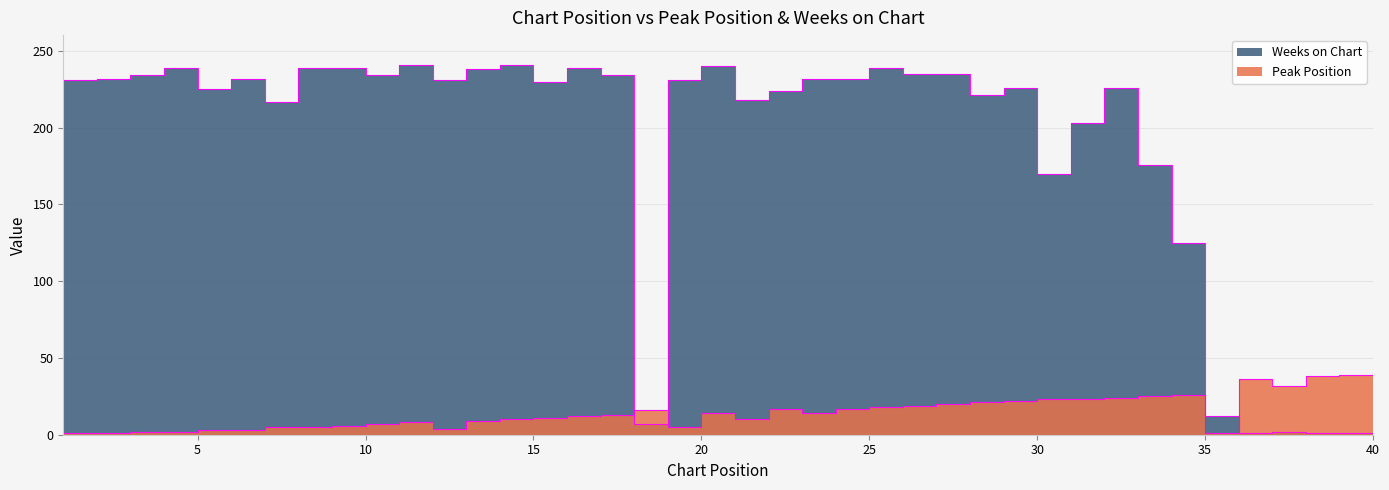

List the labels in order of Peak Position value, smallest first.

1, 2, 35, 3, 4, 5, 6, 12, 7, 8, 19, 9, 10, 11, 13, 14, 21, 15, 16, 17, 20, 23, 18, 22, 24, 25, 26, 27, 28, 29, 30, 31, 32, 33, 34, 37, 36, 38, 39, 40